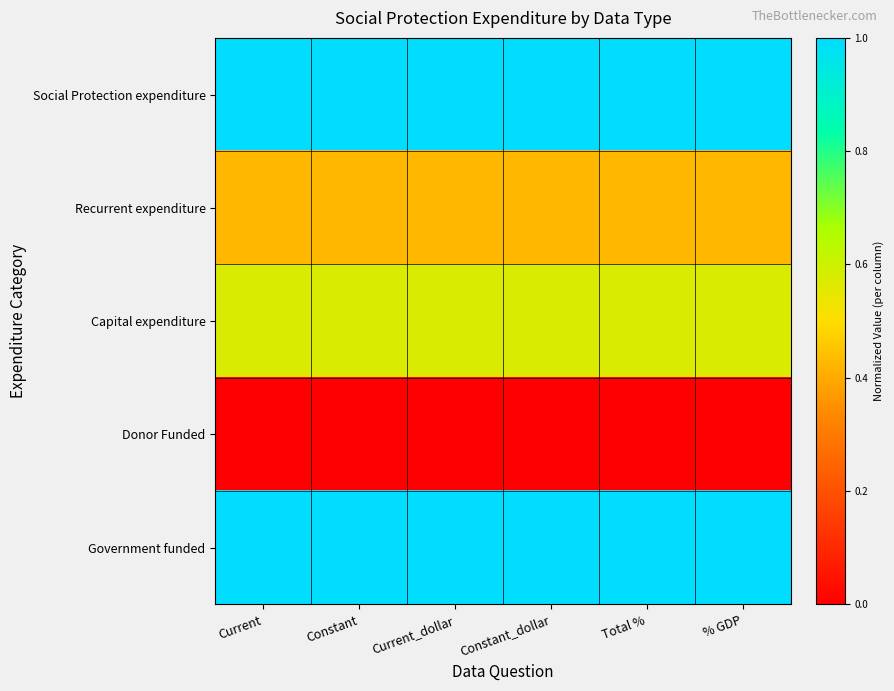

Reading left to right, transcribe all the data shown in this chart.

Social Protection expenditure: Current=1.0	Constant=1.0	Current_dollar=1.0	Constant_dollar=1.0	Total %=1.0	% GDP=1.0
Recurrent expenditure: Current=0.4	Constant=0.4	Current_dollar=0.4	Constant_dollar=0.4	Total %=0.4	% GDP=0.4
Capital expenditure: Current=0.6	Constant=0.6	Current_dollar=0.6	Constant_dollar=0.6	Total %=0.6	% GDP=0.6
Donor Funded: Current=0.0	Constant=0.0	Current_dollar=0.0	Constant_dollar=0.0	Total %=0.0	% GDP=0.0
Government funded: Current=1.0	Constant=1.0	Current_dollar=1.0	Constant_dollar=1.0	Total %=1.0	% GDP=1.0